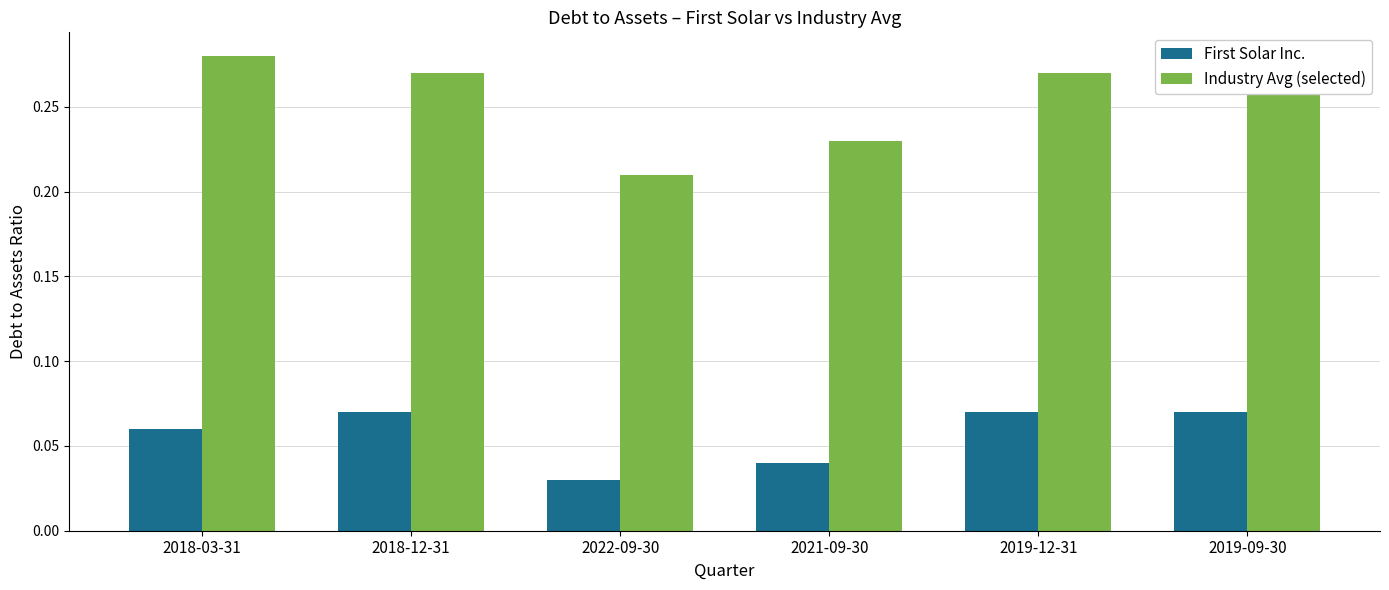

Rank the series by their average value, from lowest to highest.

First Solar Inc., Industry Avg (selected)